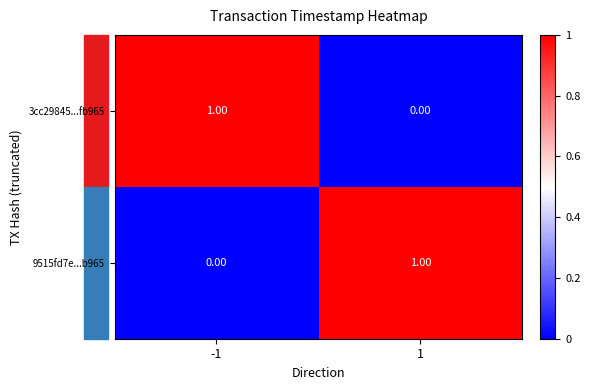

Rank the categories by 9515fd7e...b965 value from lowest to highest.

-1, 1